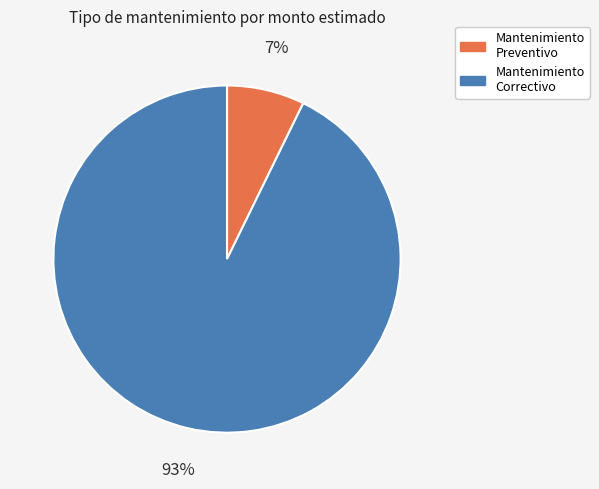

To the nearest percent, what is the difference between the largest and smallest slice percentages?

86%